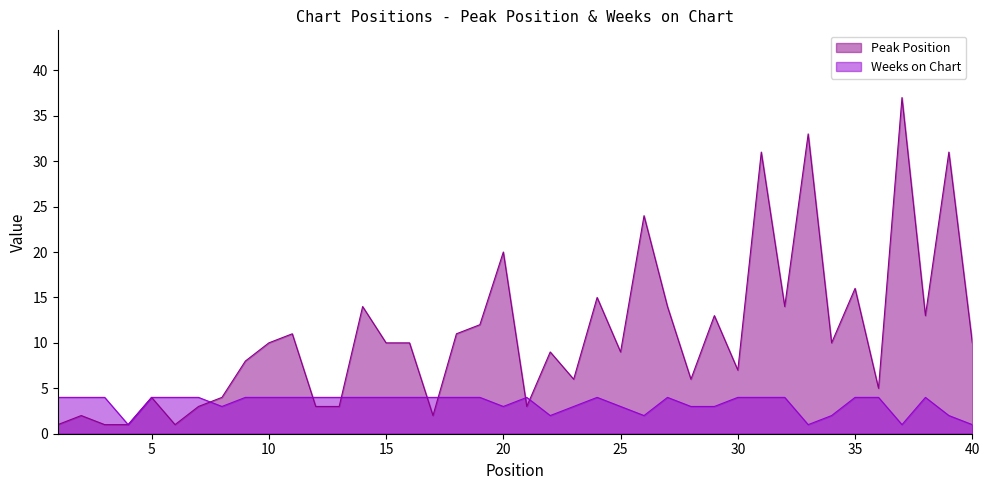

Is the value of Weeks on Chart at 32 greater than the value of Peak Position at 13?

Yes